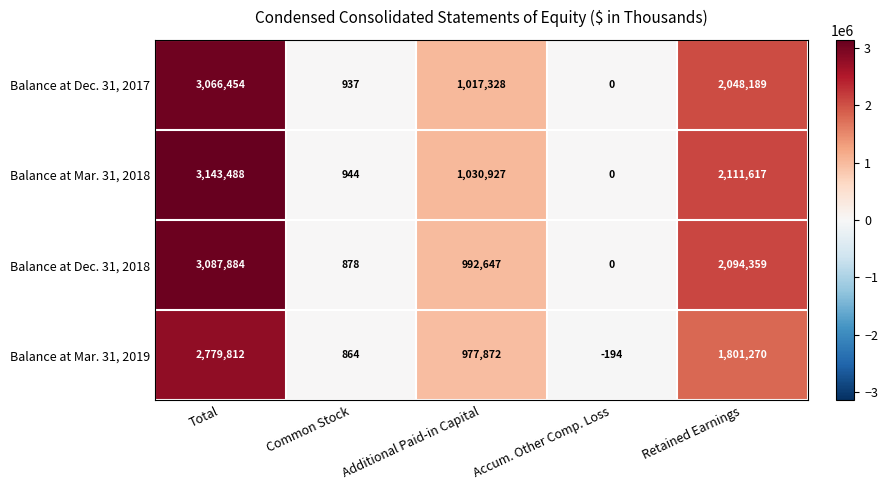

What is the difference between the maximum and minimum values in the Balance at Mar. 31, 2019 series?

2780006